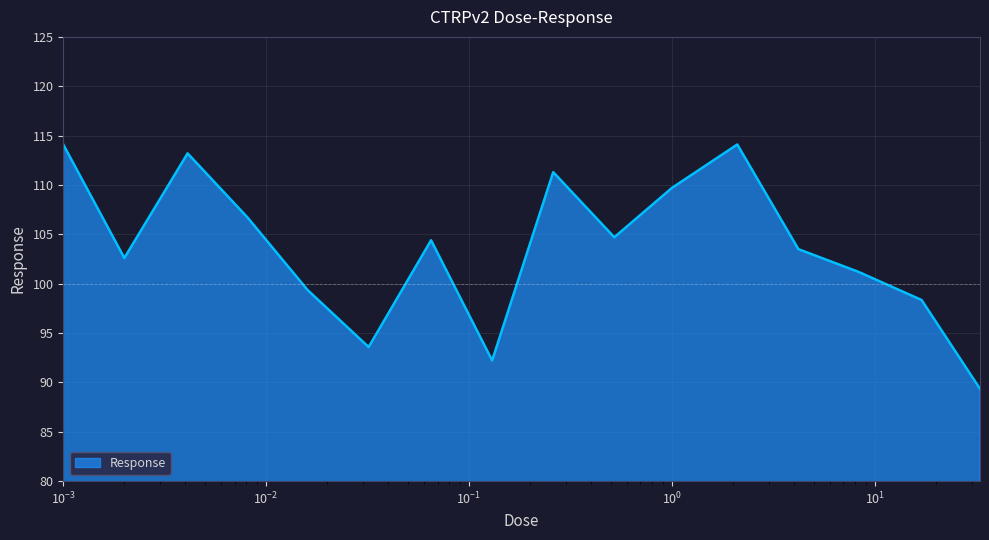

Is this an area chart (filled region under the line)?

Yes